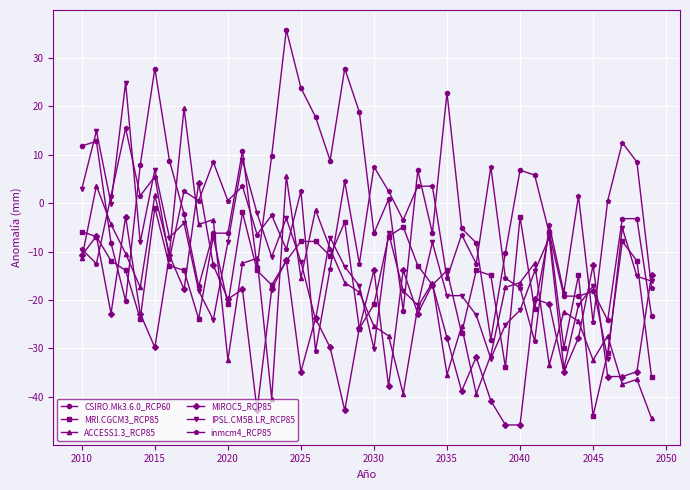

What is the minimum value for MIROC5_RCP85?

-45.8